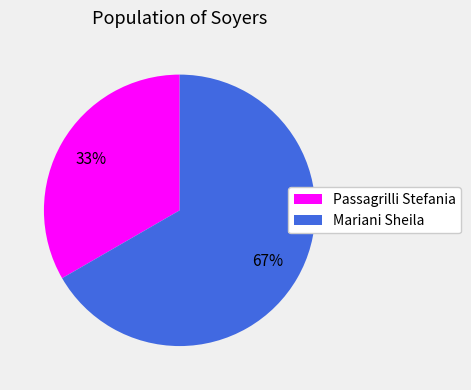

Between Mariani Sheila and Passagrilli Stefania, which is larger?

Mariani Sheila